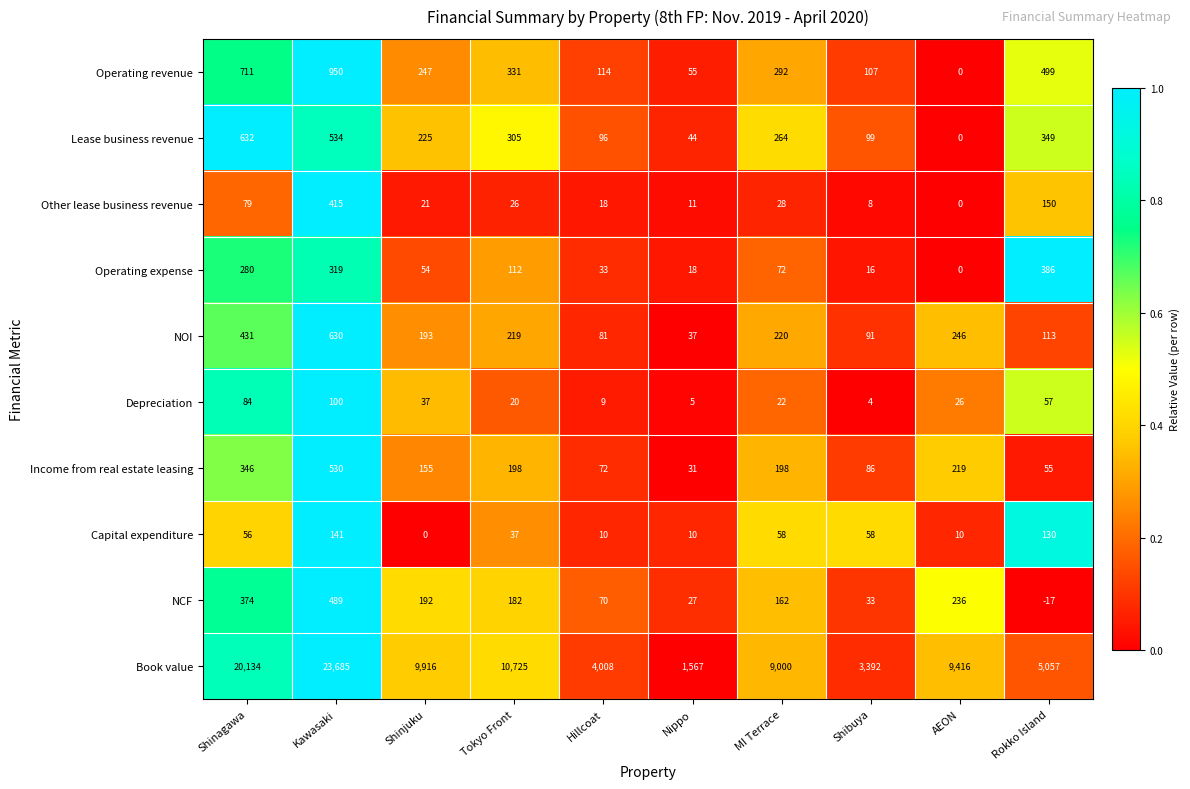

List the labels in order of Book value value, largest first.

Kawasaki, Shinagawa, Tokyo Front, Shinjuku, AEON, MI Terrace, Rokko Island, Hillcoat, Shibuya, Nippo